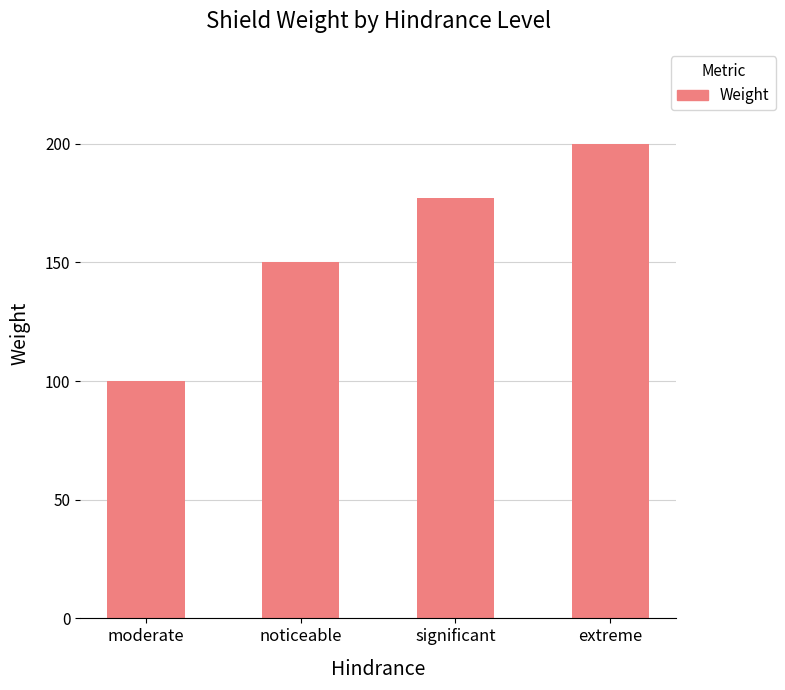

What is the label of the 4th bar from the left?

extreme